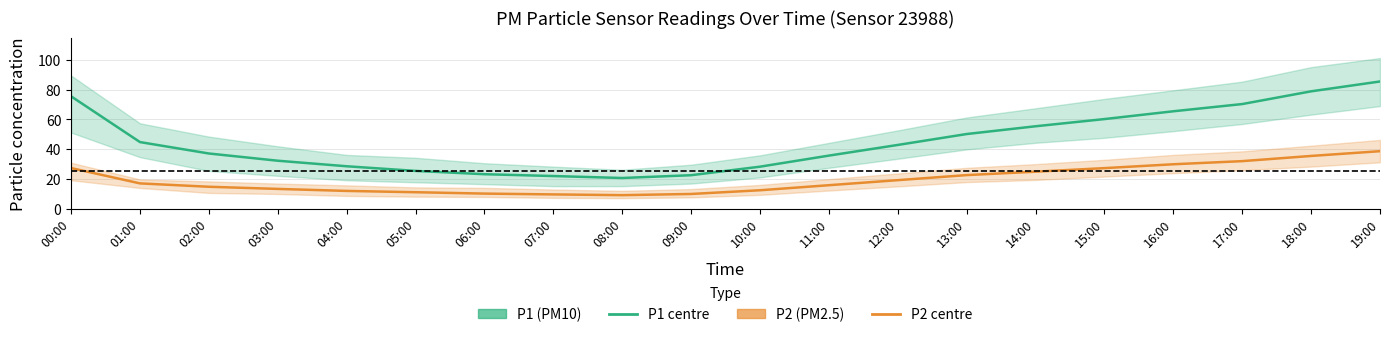

At how many categories does at least one series exceed 51?

7